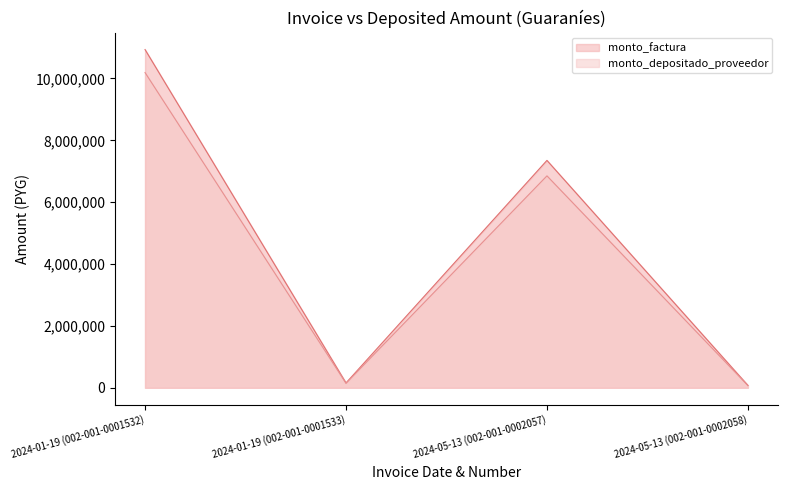

List the series in order of their peak value, lowest first.

monto_depositado_proveedor, monto_factura